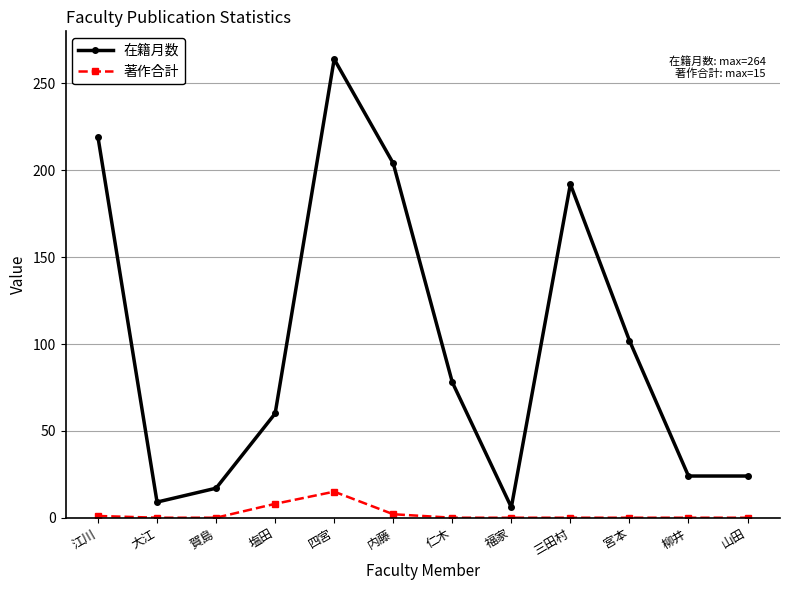

At which label does 在籍月数 reach its peak?

四宮